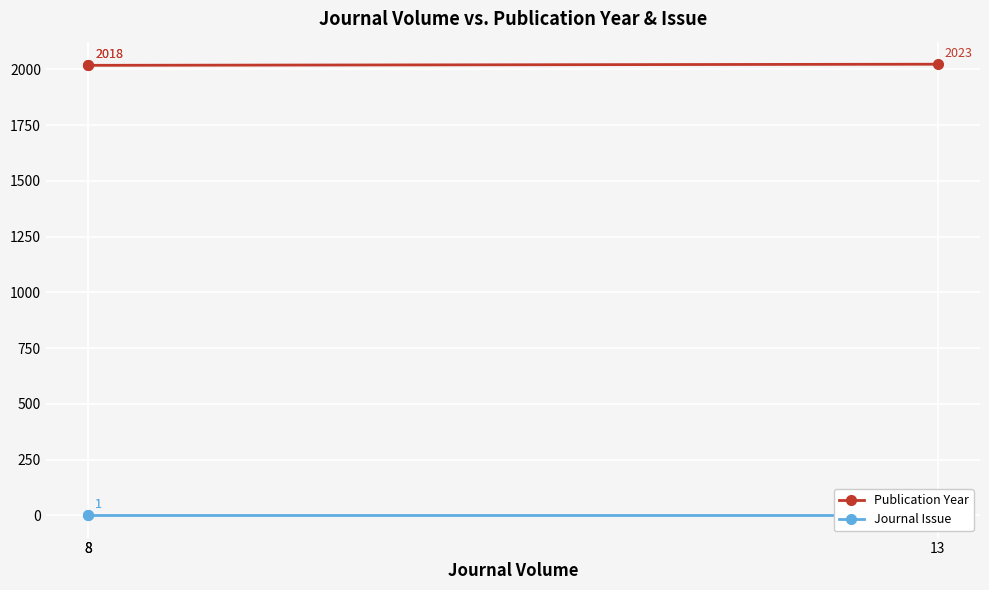

What is the spread (max minus min) of values at 8?

2017